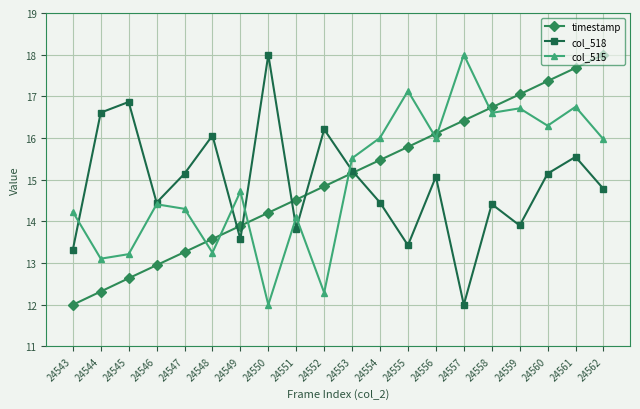

What is the maximum value for col_515?

18.0